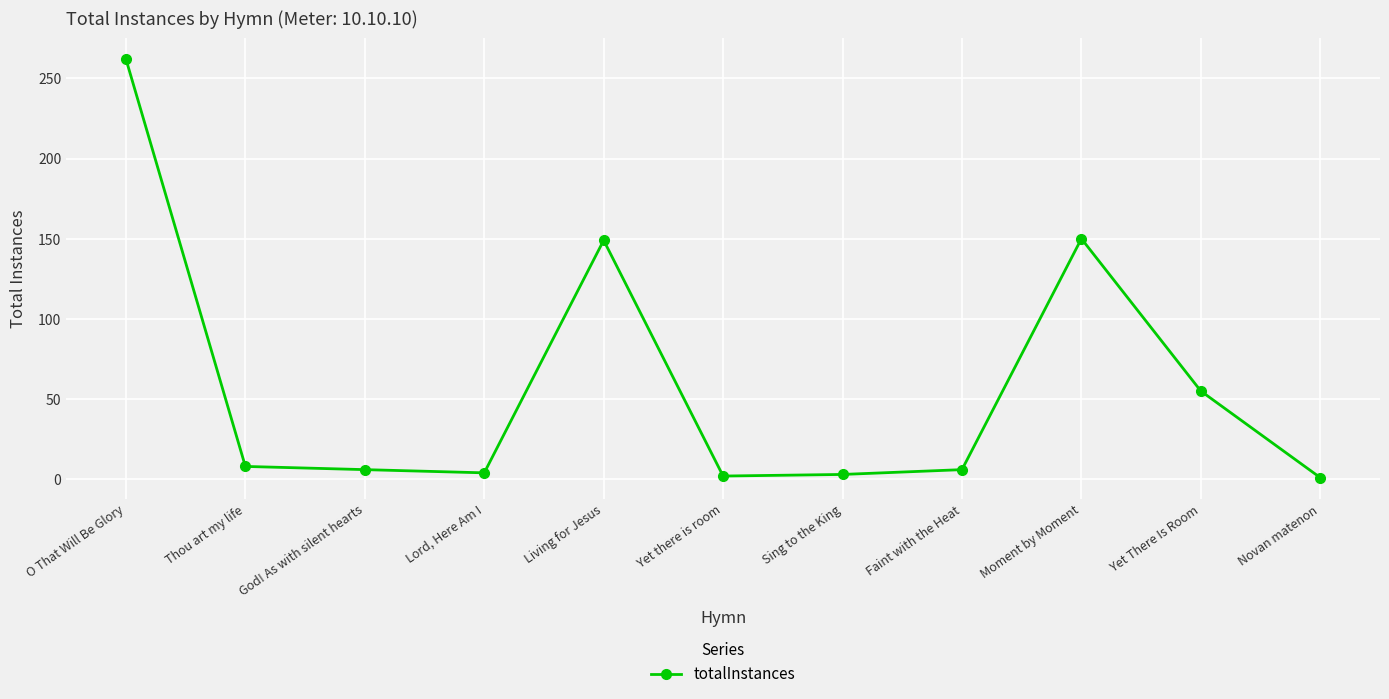

Is it true that the value at Yet There Is Room is 35?

False